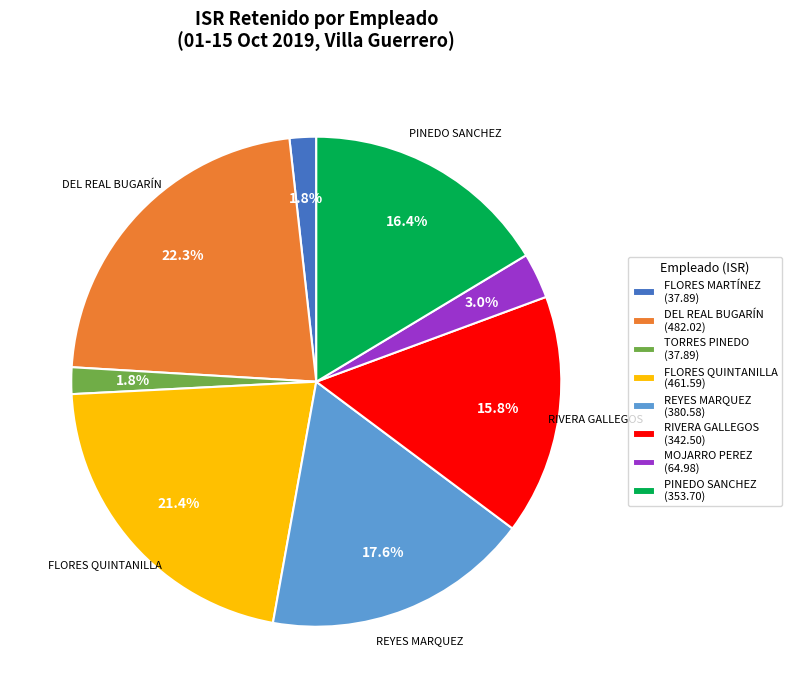

What is the largest slice in the pie chart?

DEL REAL BUGARÍN (482.02)